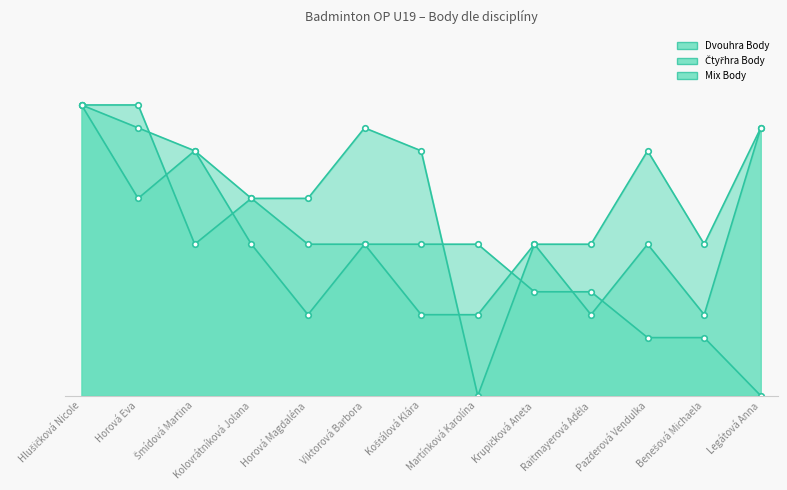

What is the highest value of the Mix Body series?

165